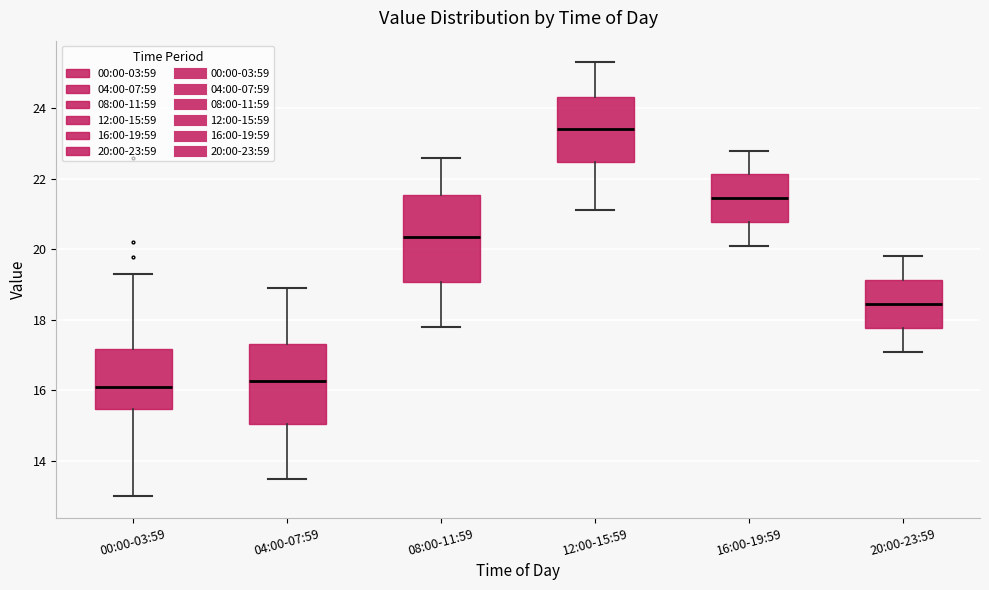

Reading left to right, read every box against the y-axis: the position of its median line, the range the box covers, and the ends of its whiskers. The values are not printed on the chart, so give them approximately, as read against the axis.

00:00-03:59: median 16.2, box 15.4 to 17.2, whiskers 13.0 to 19.4
04:00-07:59: median 16.2, box 15.0 to 17.4, whiskers 13.6 to 19.0
08:00-11:59: median 20.4, box 19.0 to 21.6, whiskers 17.8 to 22.6
12:00-15:59: median 23.4, box 22.4 to 24.4, whiskers 21.2 to 25.4
16:00-19:59: median 21.4, box 20.8 to 22.2, whiskers 20.2 to 22.8
20:00-23:59: median 18.4, box 17.8 to 19.2, whiskers 17.2 to 19.8